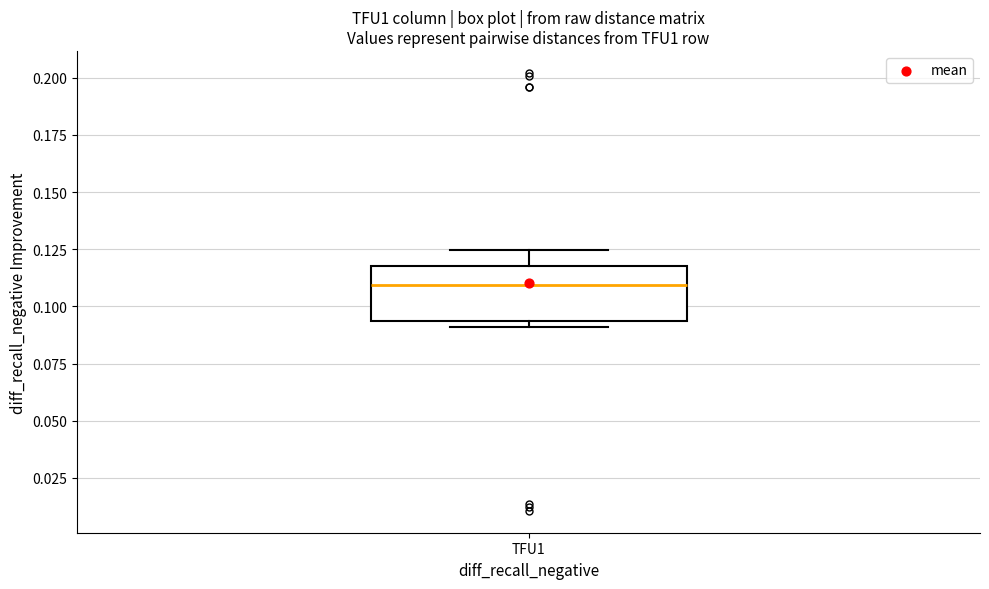

Where is the lower edge of the box for TFU1 on the y-axis? The values are not printed on the chart, so give them approximately, as read against the axis.

0.095